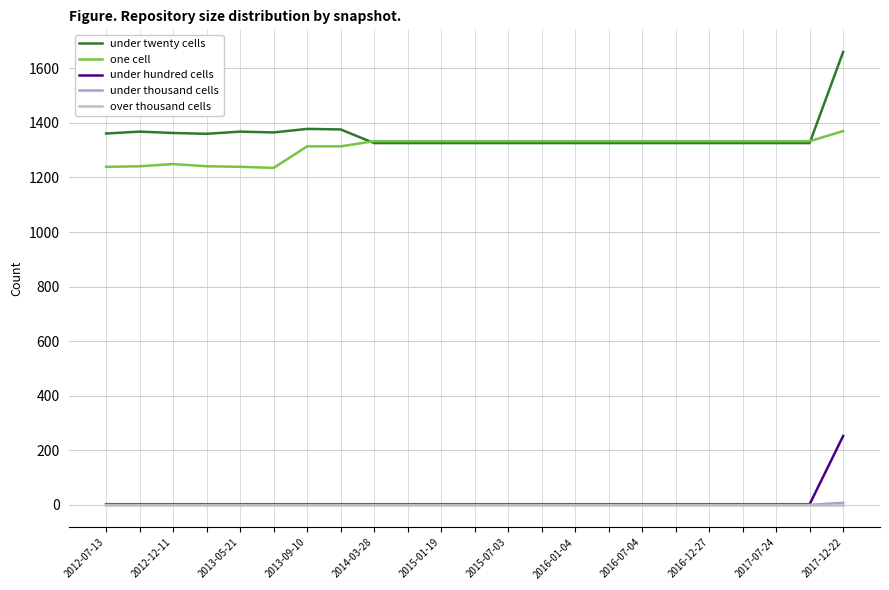

Which series has the widest spread of values?

under twenty cells